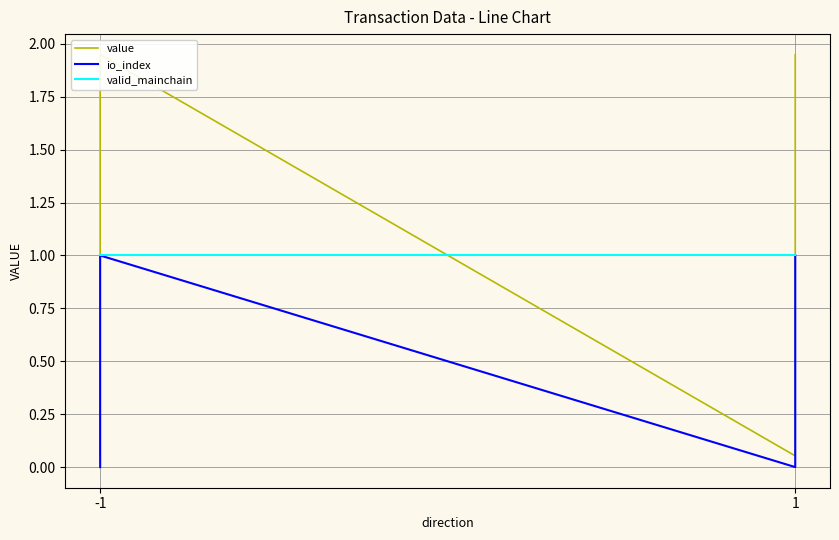

Which series has the largest total across all categories?

value